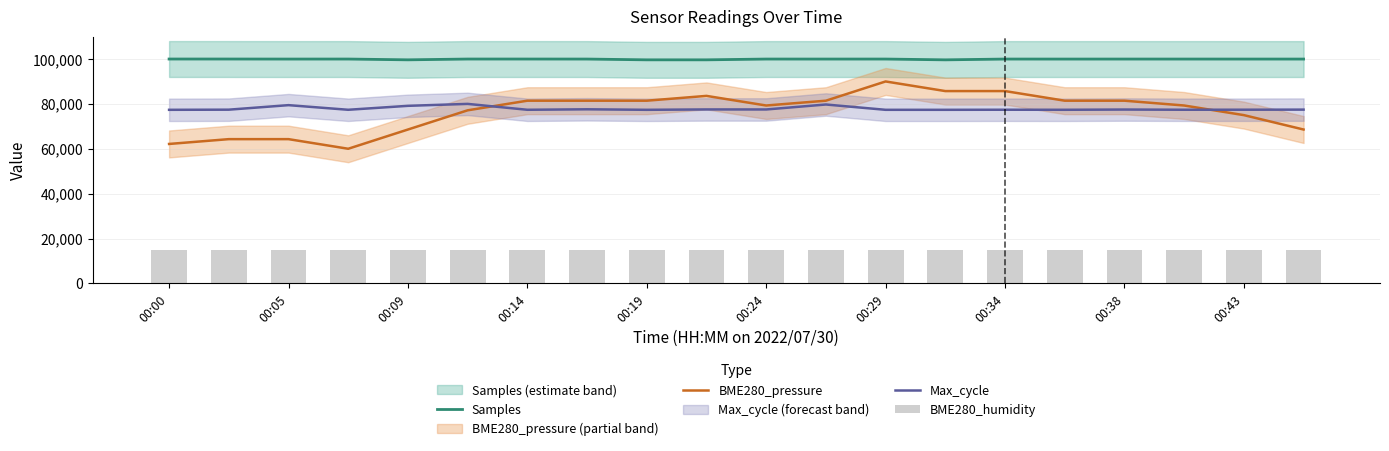

Is the value of BME280_pressure at 00:38 greater than the value of Samples at 00:00?

No